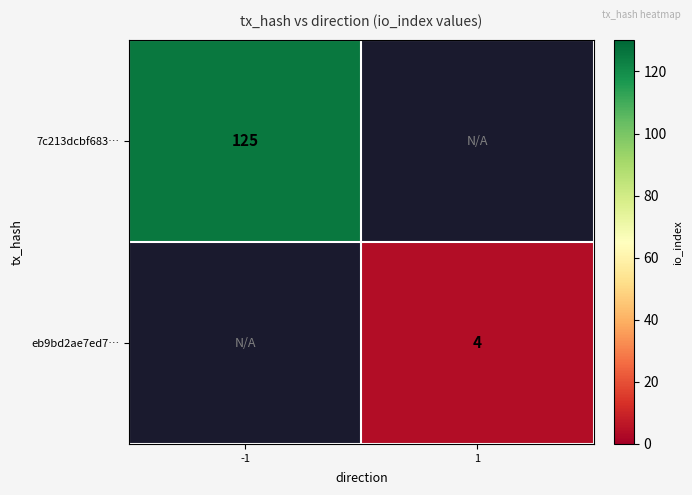

True or false: eb9bd2ae7ed7… has a value of 4 at 1.

True